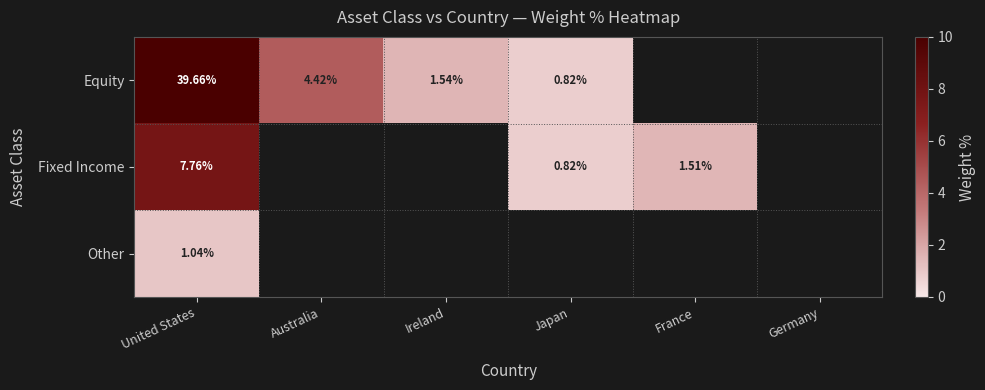

At which category does the chart reach its peak across all series?

United States